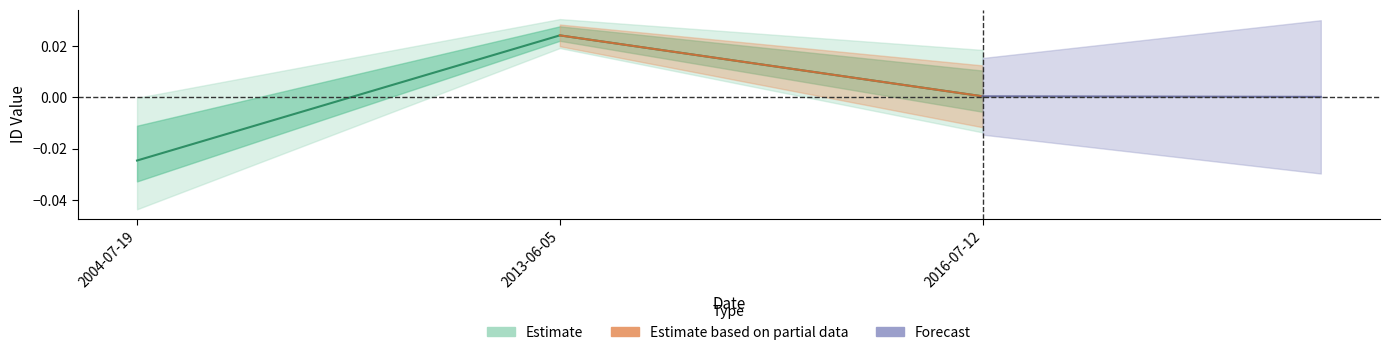

Rank the categories by value from highest to lowest.

2013-06-05, 2016-07-12, 2004-07-19